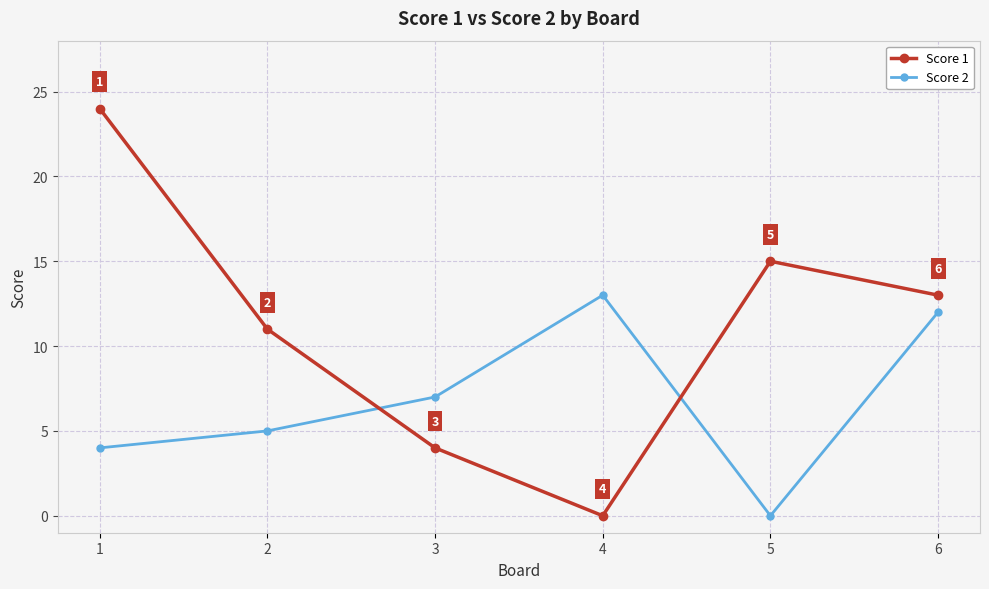

What is the value of the Score 2 point at the 6th from the left?

12